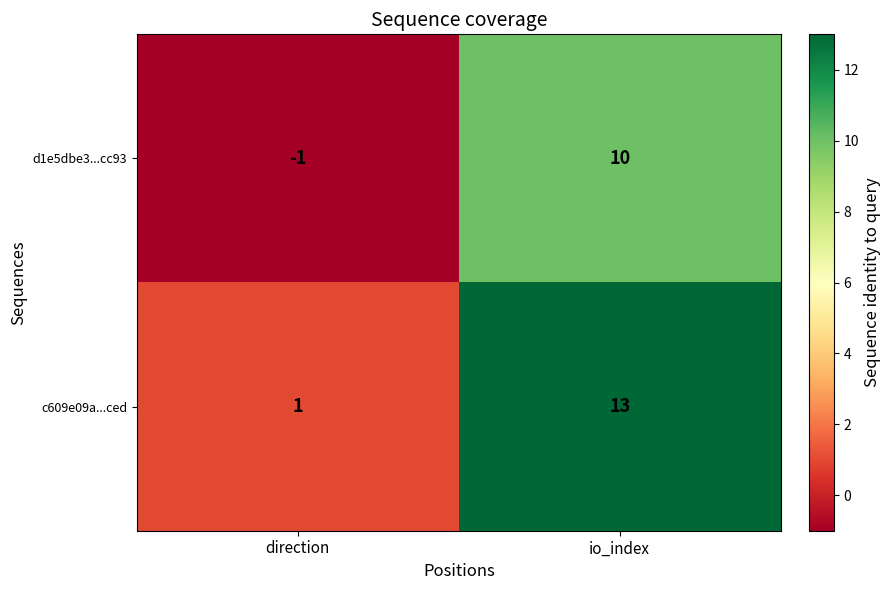

The d1e5dbe3...cc93 series shows 0 at direction. True or false?

False